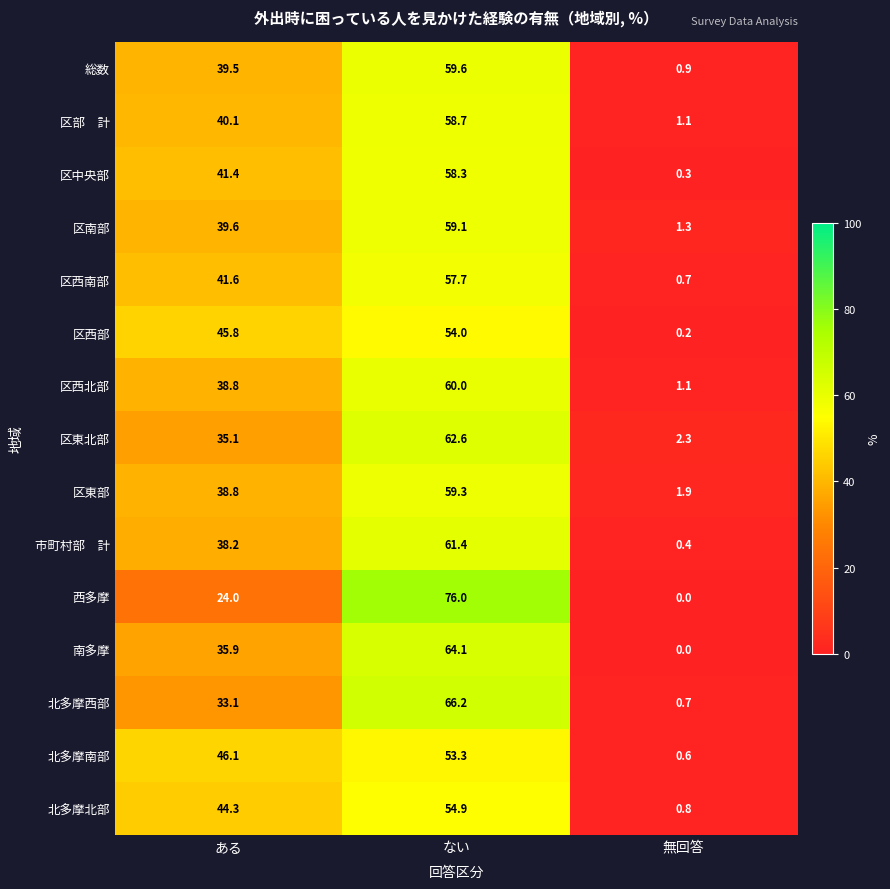

At which label does 区西北部 first exceed 38?

ある